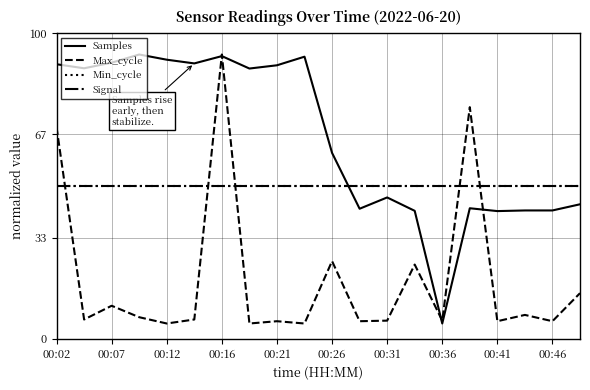

Does the chart have visible grid lines?

Yes